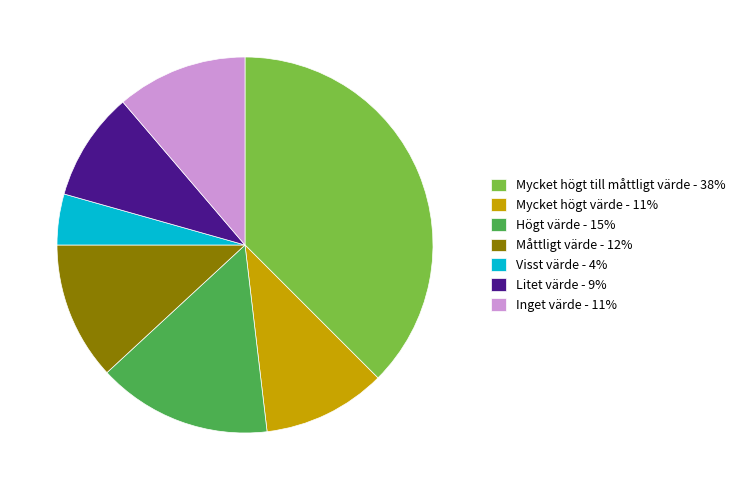

What is the ratio of the value at Litet värde to the value at Visst värde?

2.1